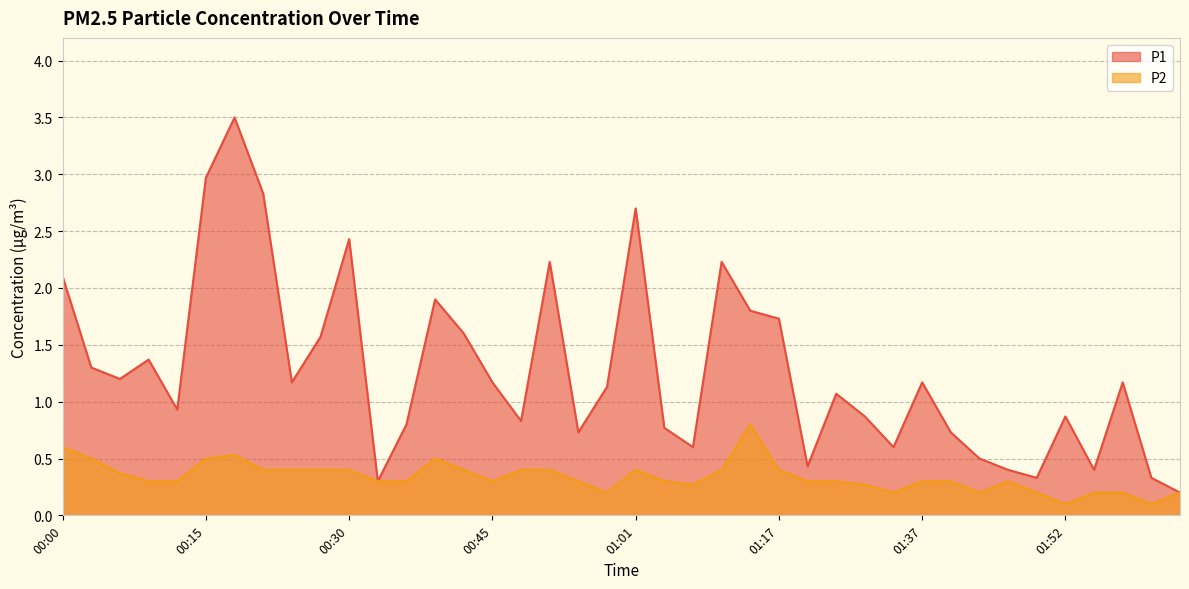

What is the label of the 25th point from the left?

01:14